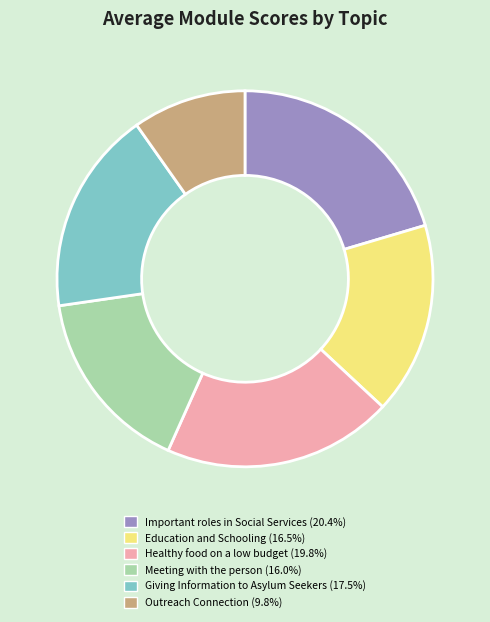

Approximately how many times larger is the value at Important roles in Social Services compared to Meeting with the person?

1.3